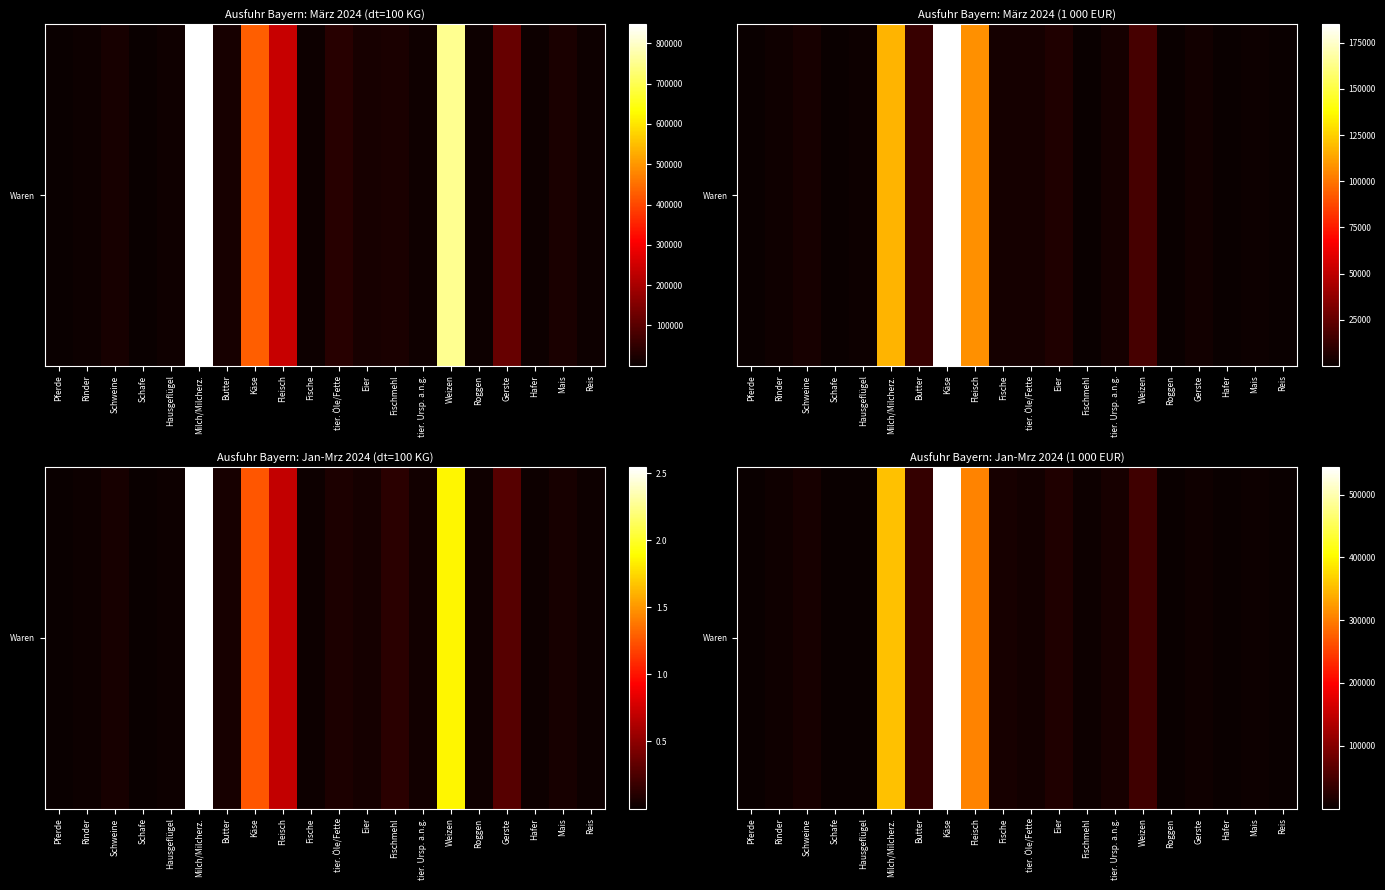

What is the change in value from Schafe to Gerste?

+6154